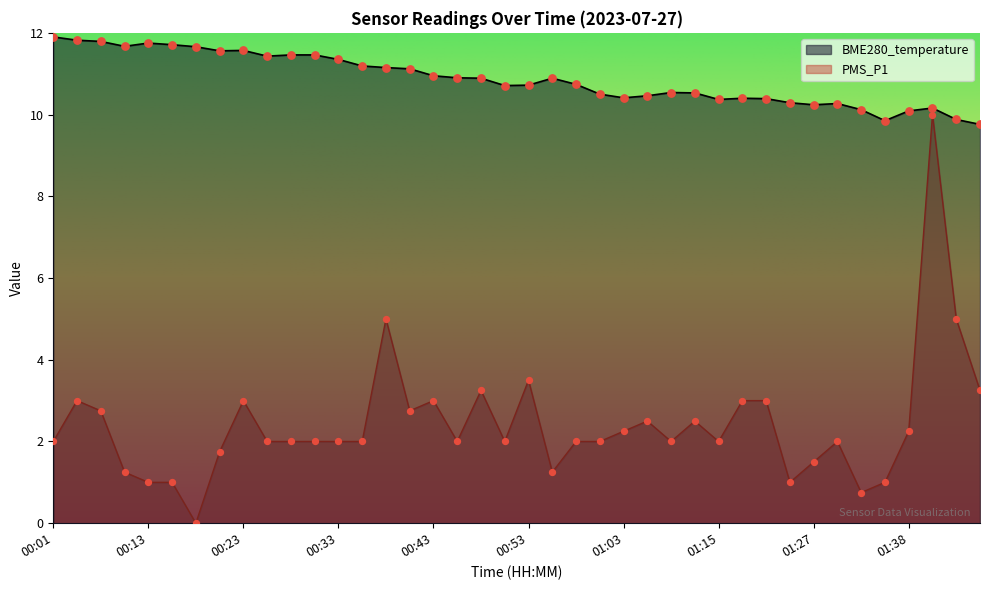

Is the value of BME280_temperature at 00:53 greater than the value of PMS_P1 at 00:45?

Yes